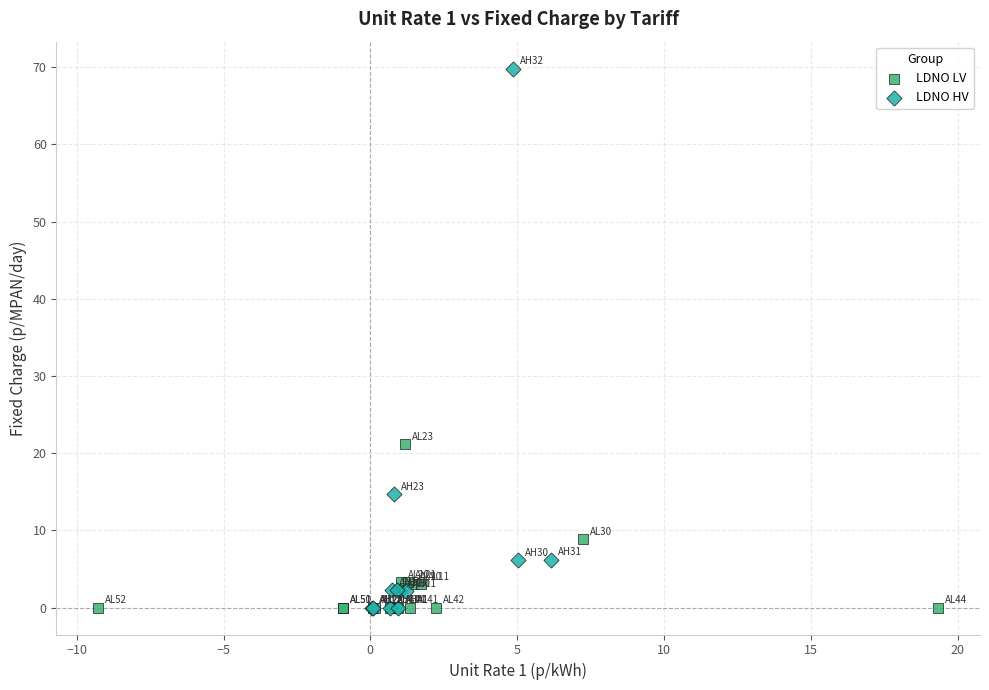

Which series reaches the maximum Y coordinate?

LDNO HV